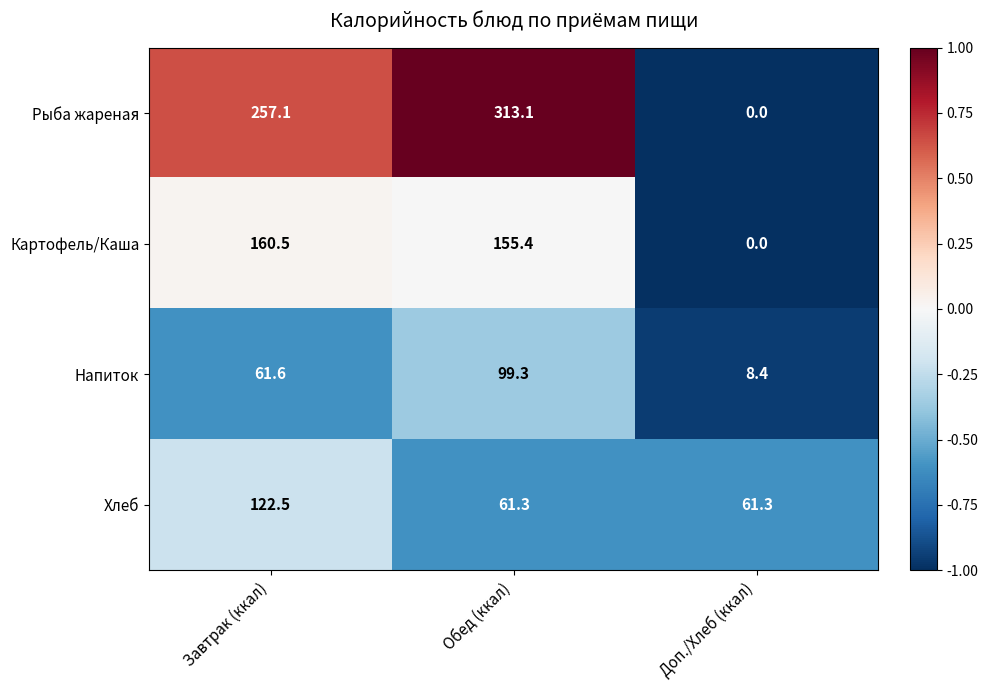

Which category has the highest value across all series?

Обед (ккал)